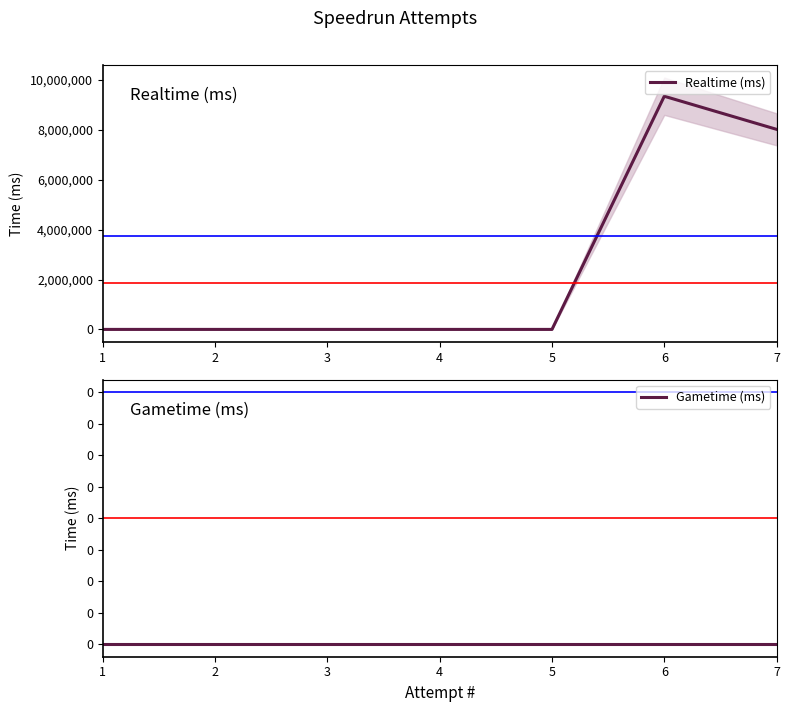

At how many categories does at least one series exceed 2800167?

2